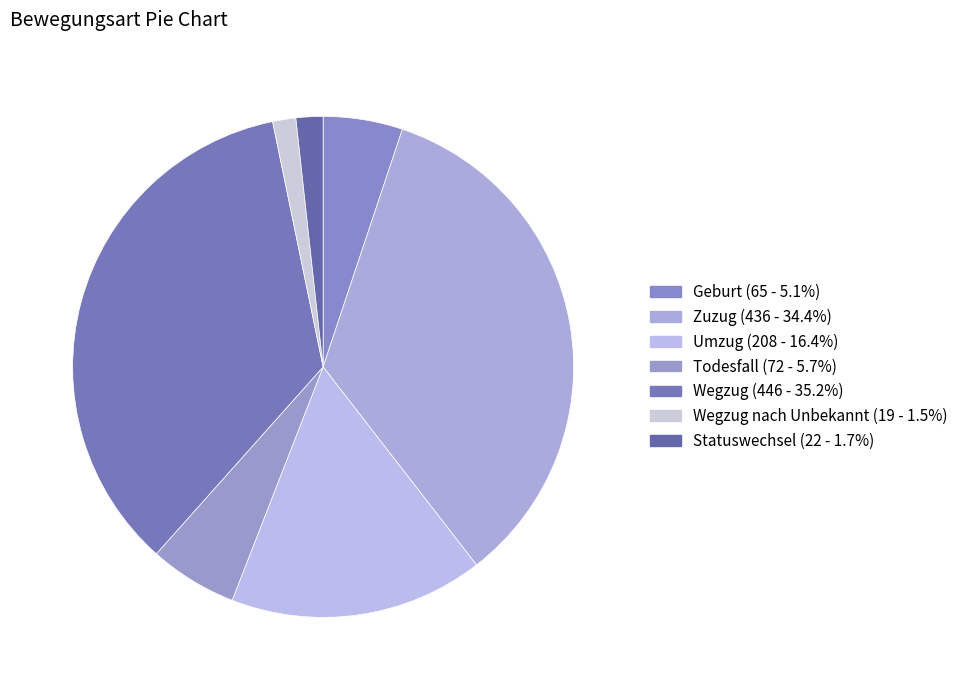

To the nearest percent, what is the average slice percentage?

14%